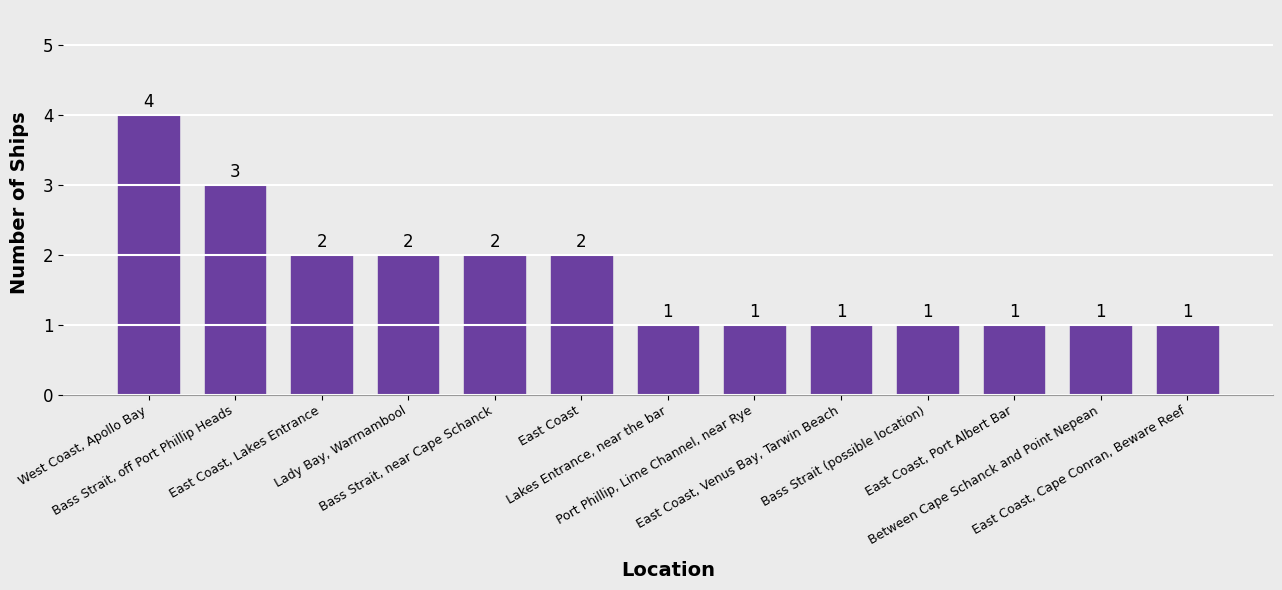

What is the difference between the maximum and second lowest values?

3